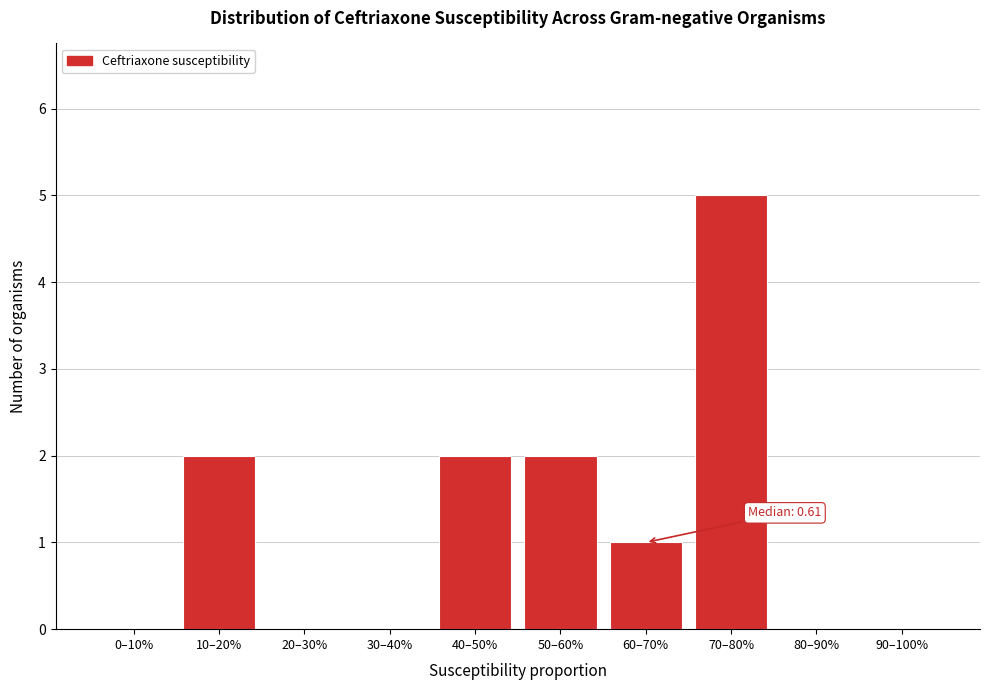

Reading left to right, list all the values displayed in this chart.

0–10%=0	10–20%=2	20–30%=0	30–40%=0	40–50%=2	50–60%=2	60–70%=1	70–80%=5	80–90%=0	90–100%=0